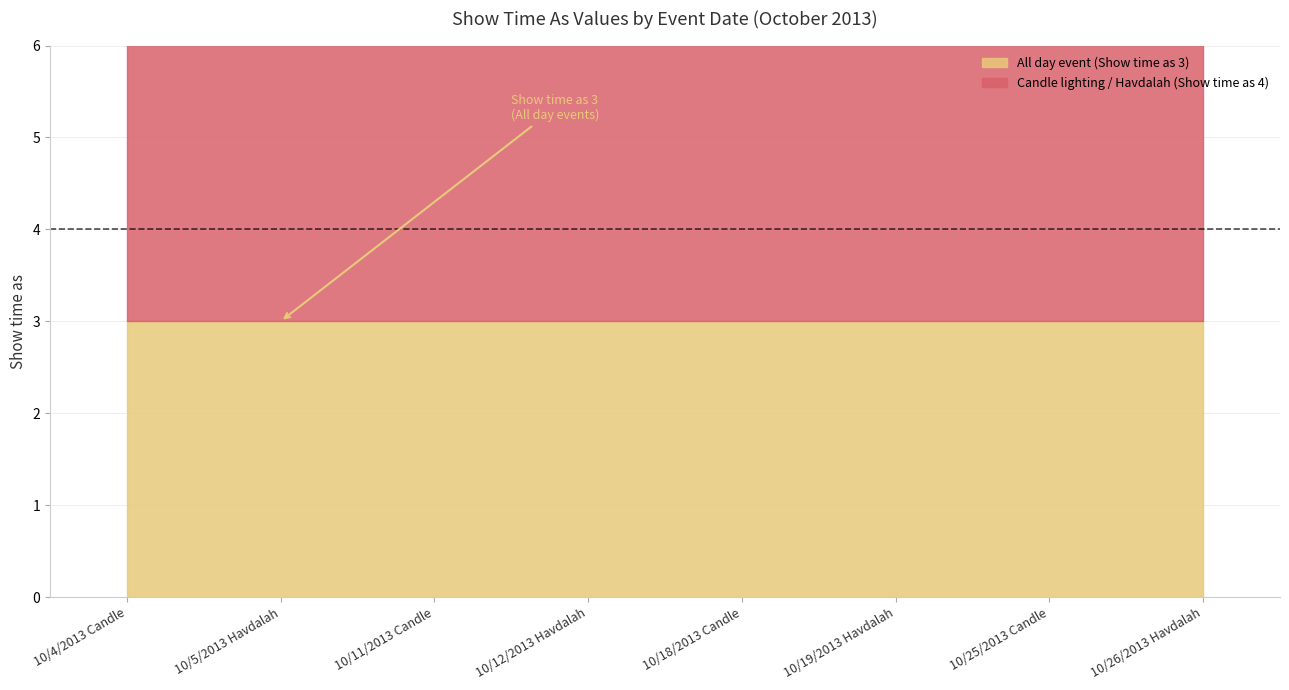

At how many categories does at least one series exceed 3?

8